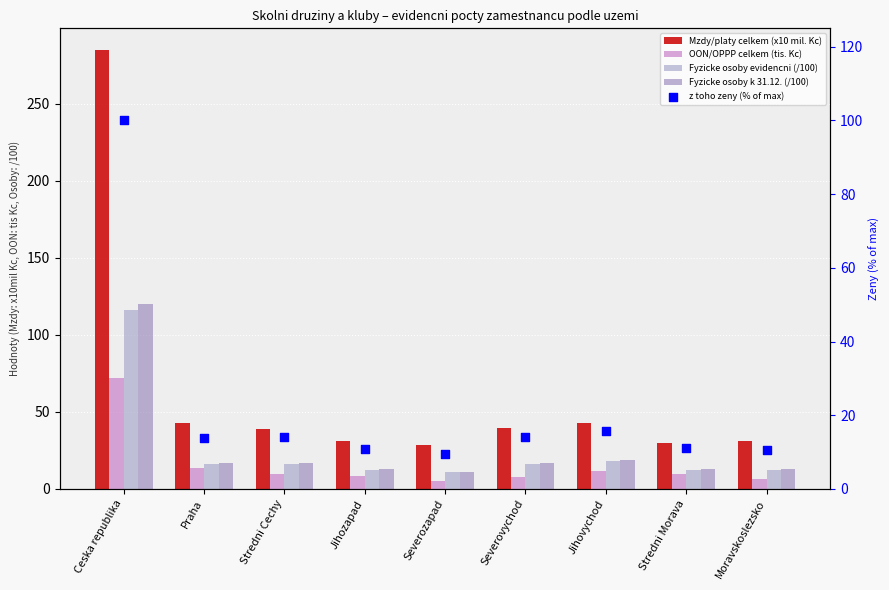

Which series contains the highest Y value?

Mzdy/platy celkem (x10 mil. Kc)